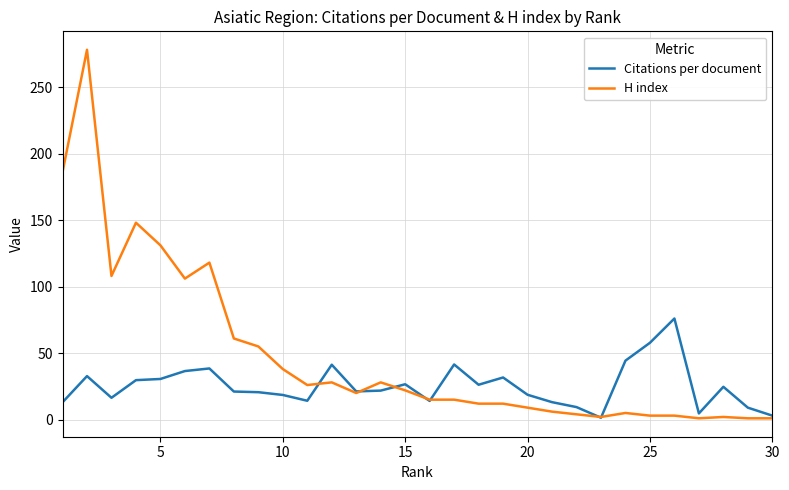

What is the highest value of the H index series?

278.0